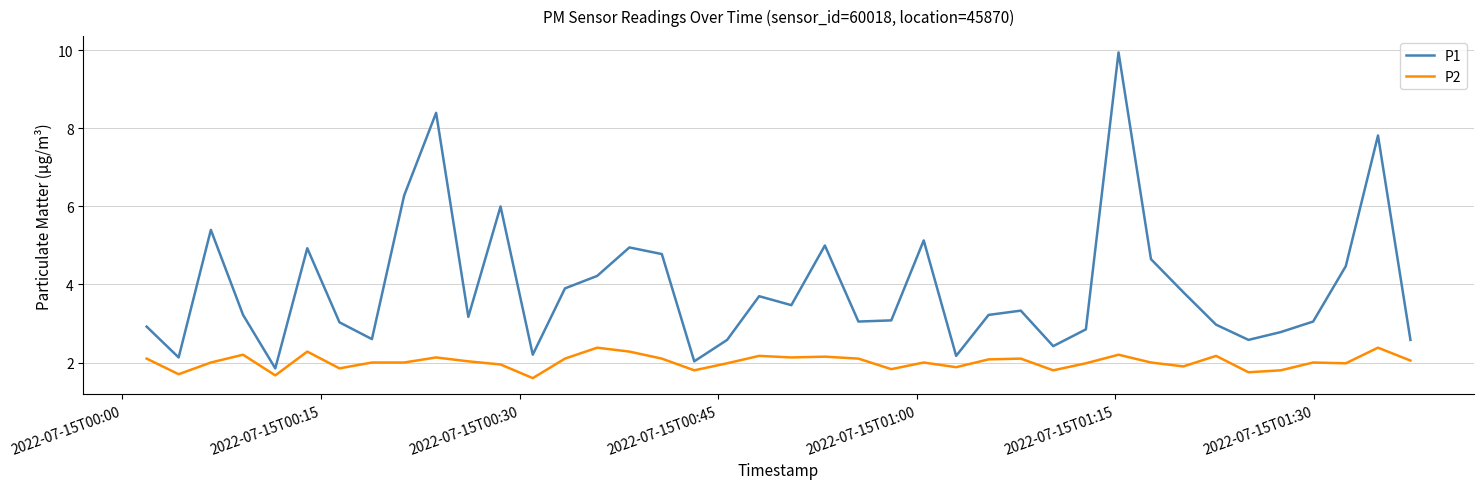

Rank the series by their maximum value, from lowest to highest.

P2, P1